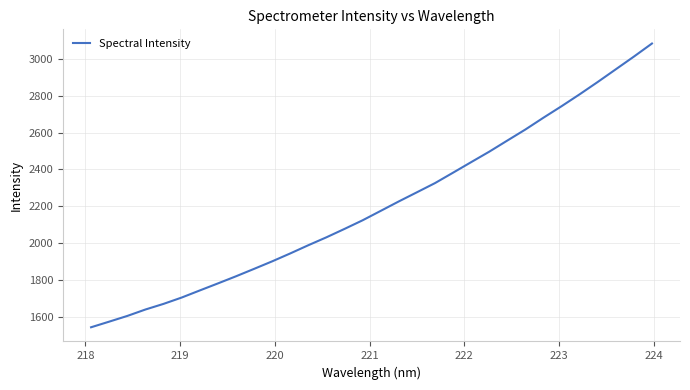

Reading right to left, list all the values displayed in this chart.

3082.2	3011.4	2942.6	2874.0	2807.2	2742.8	2680.6	2616.6	2556.7	2496.4	2439.8	2382.7	2326.2	2276.5	2227.0	2175.8	2124.8	2078.2	2032.7	1989.8	1945.3	1902.3	1861.6	1821.3	1782.7	1744.6	1706.2	1671.9	1641.5	1606.6	1575.7	1545.3